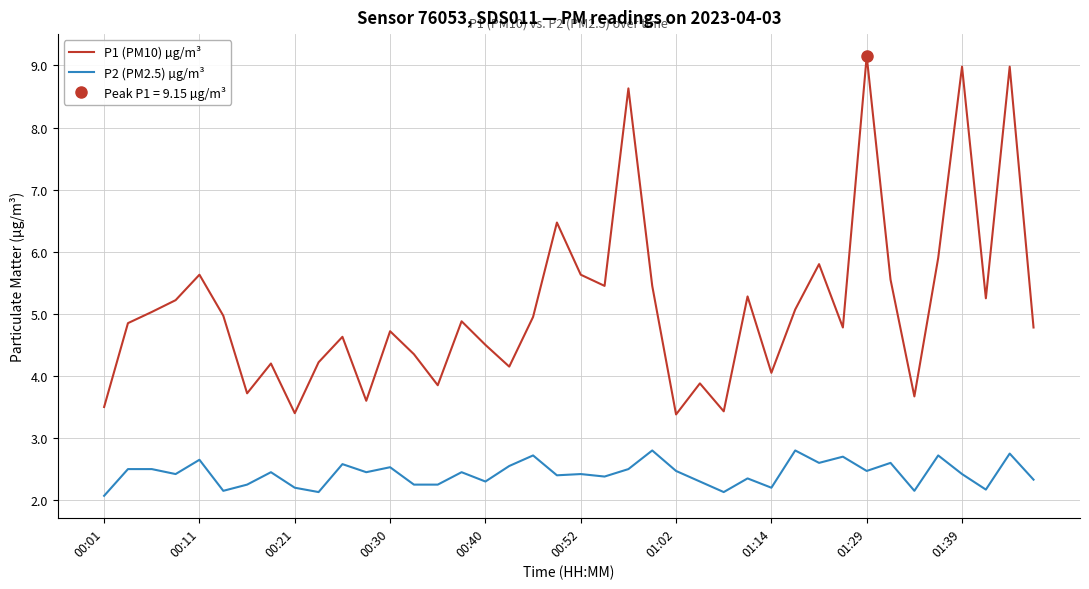

True or false: P2 (PM2.5) µg/m³ and P1 (PM10) µg/m³ intersect in this chart.

False